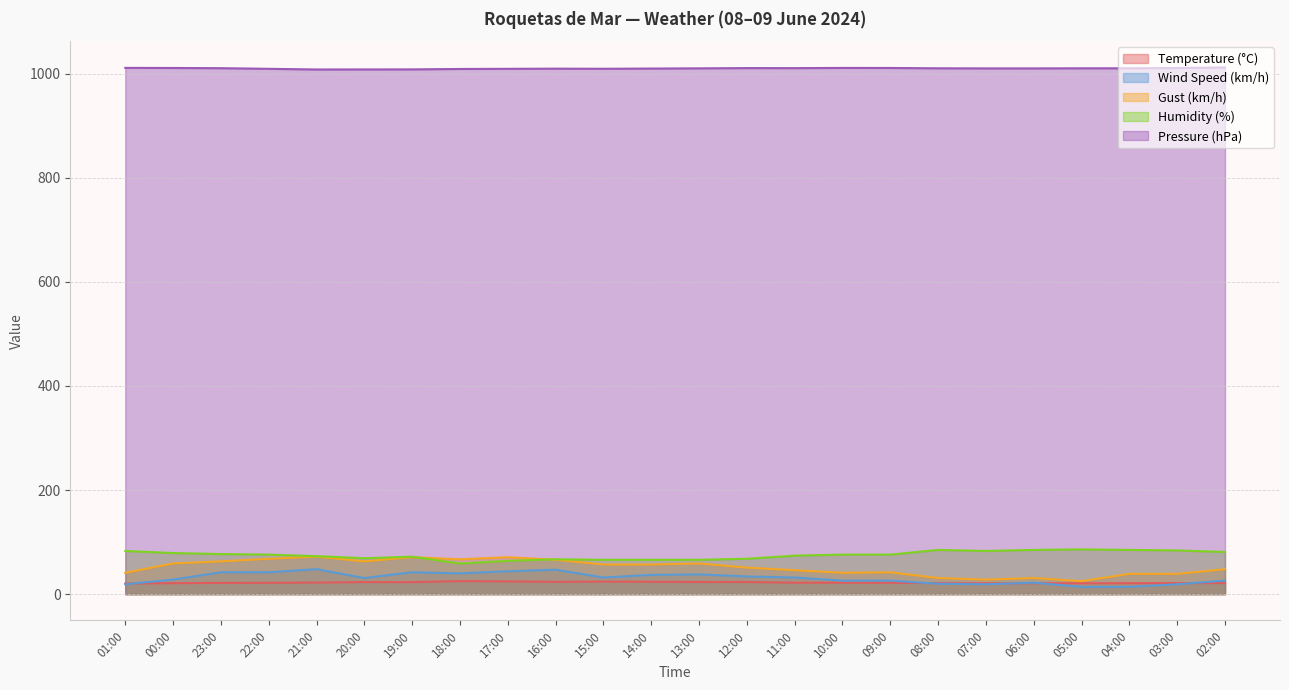

Where is the first local minimum for Temperature (°C)?

19:00